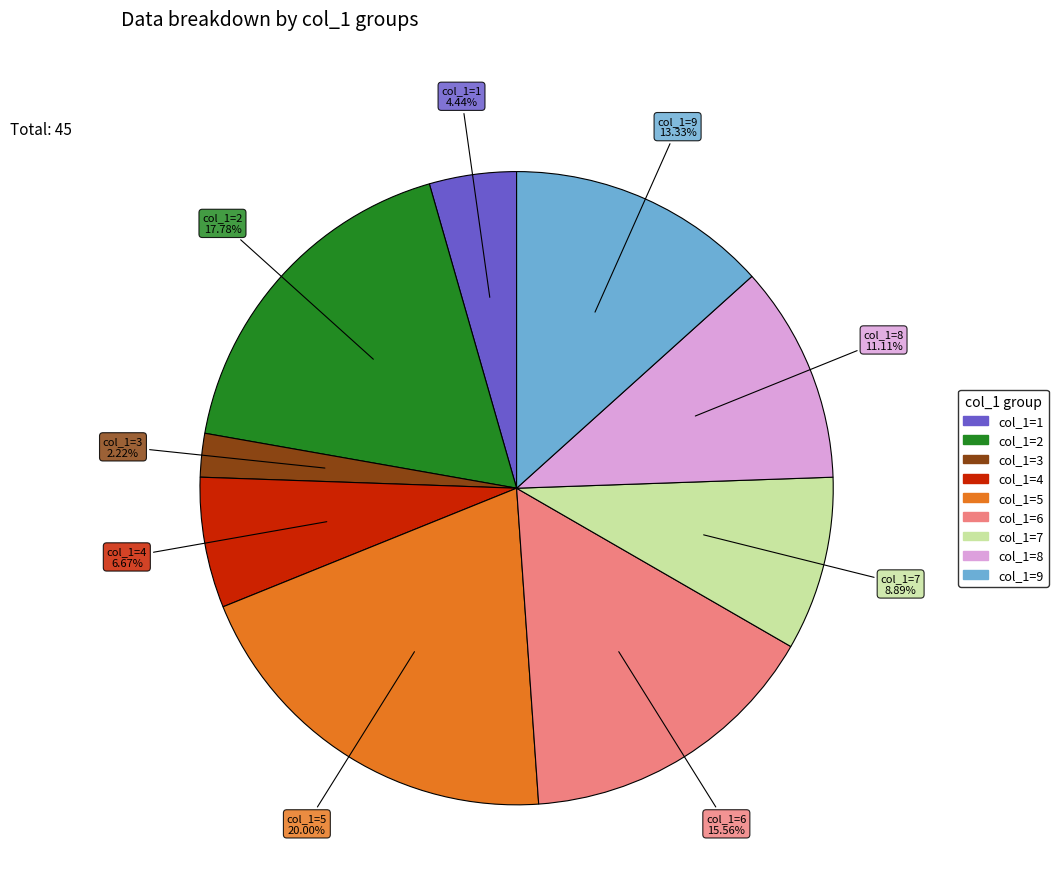

Does any single category account for the majority?

No